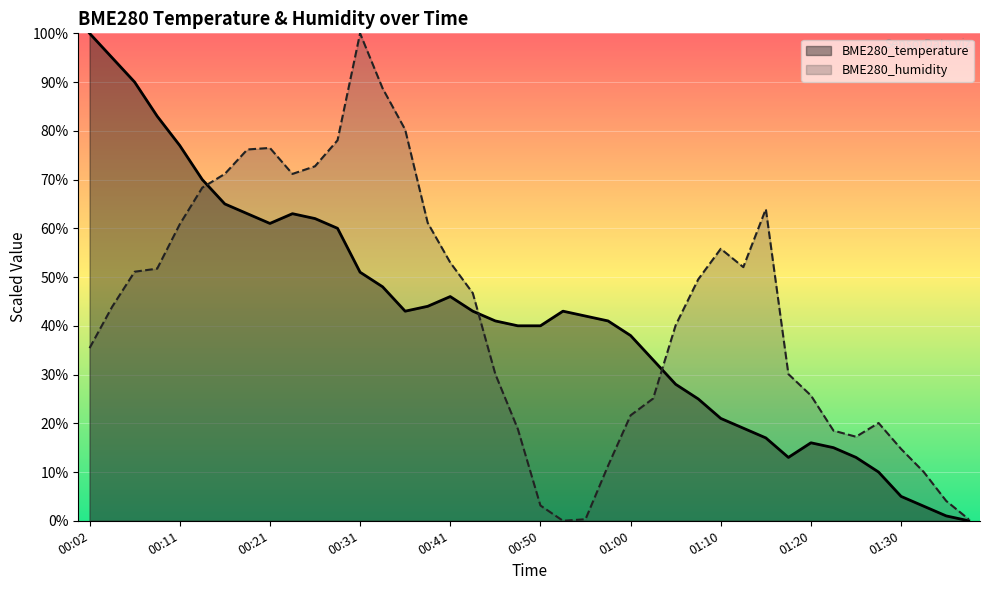

Between 00:38 and 01:13, which is larger?

00:38